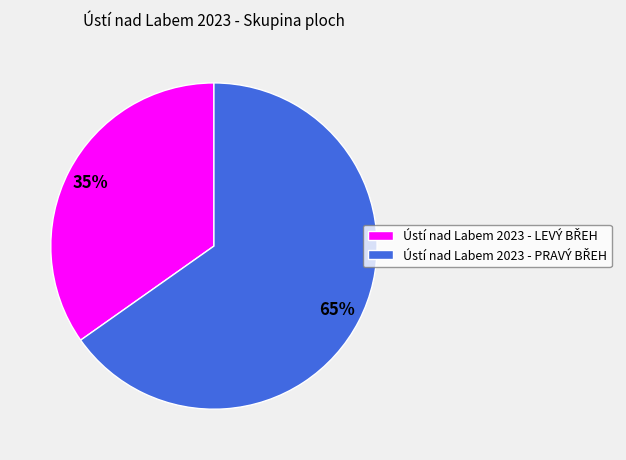

To the nearest percent, what is the difference between the largest and smallest slice percentages?

30%